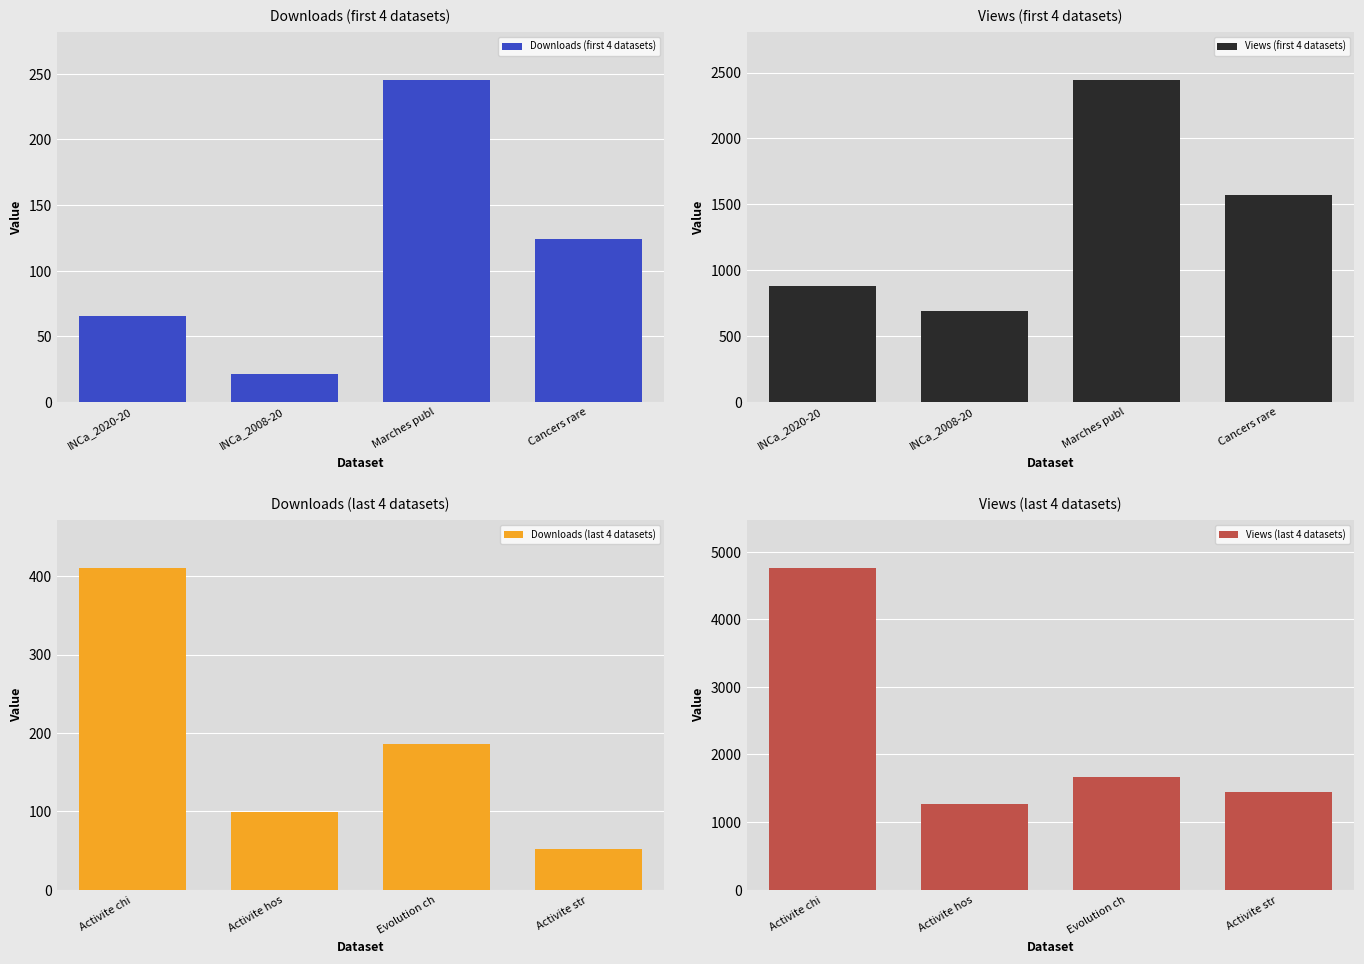

List the labels in order of Downloads (first 4 datasets) value, largest first.

Marches publ, Cancers rare, INCa_2020-20, INCa_2008-20